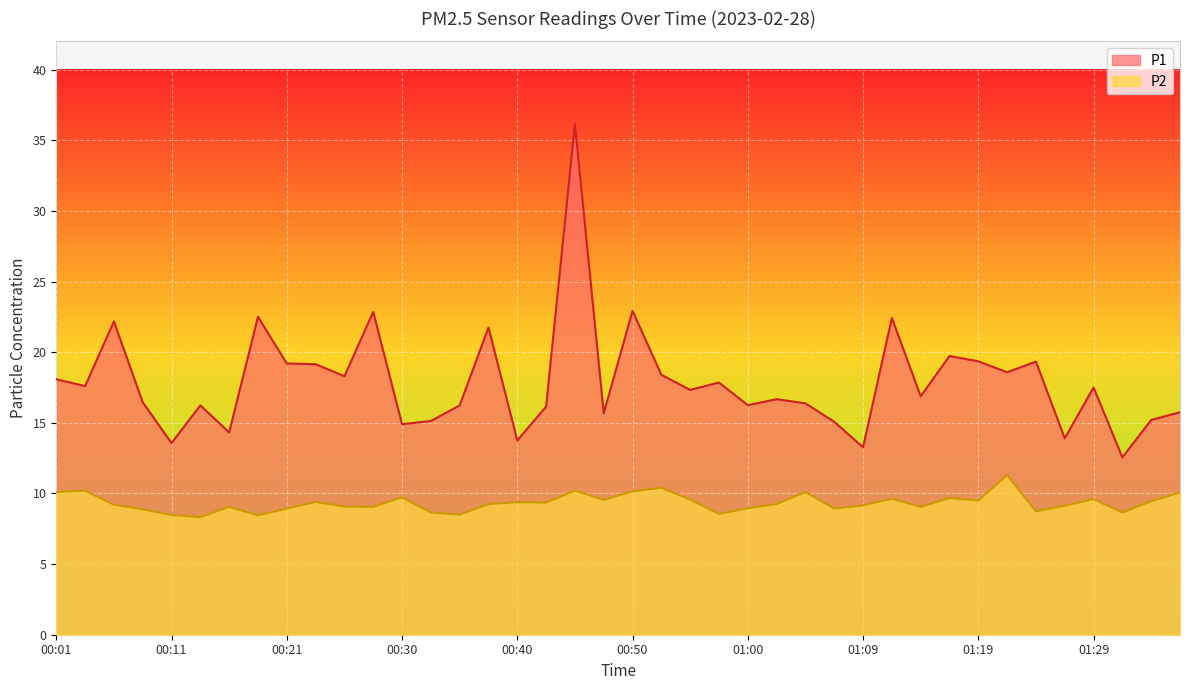

True or false: P2 and P1 intersect in this chart.

False